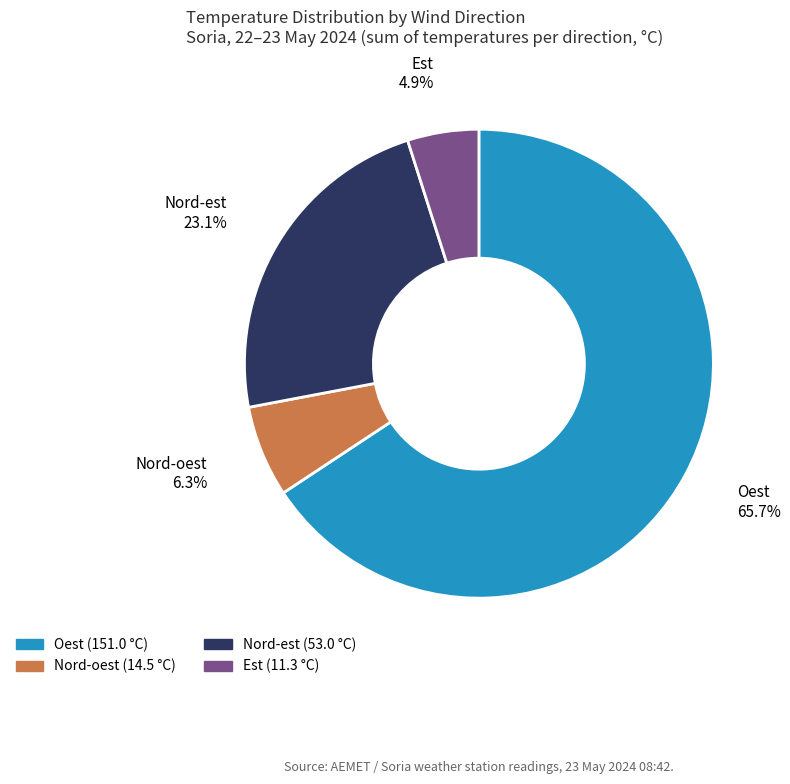

Is there a majority slice in this chart?

Yes